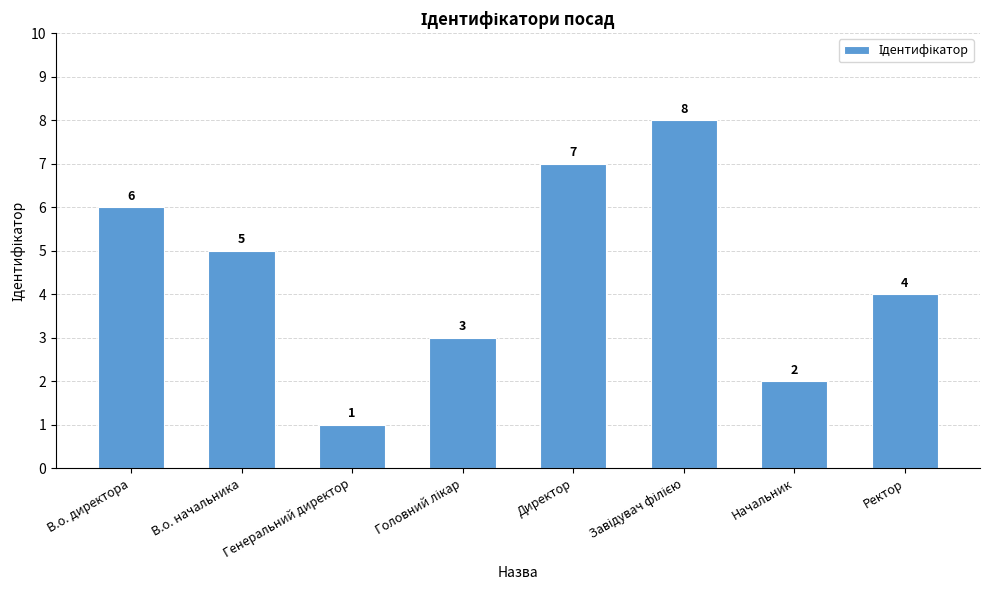

How many categories are shown in the chart?

8